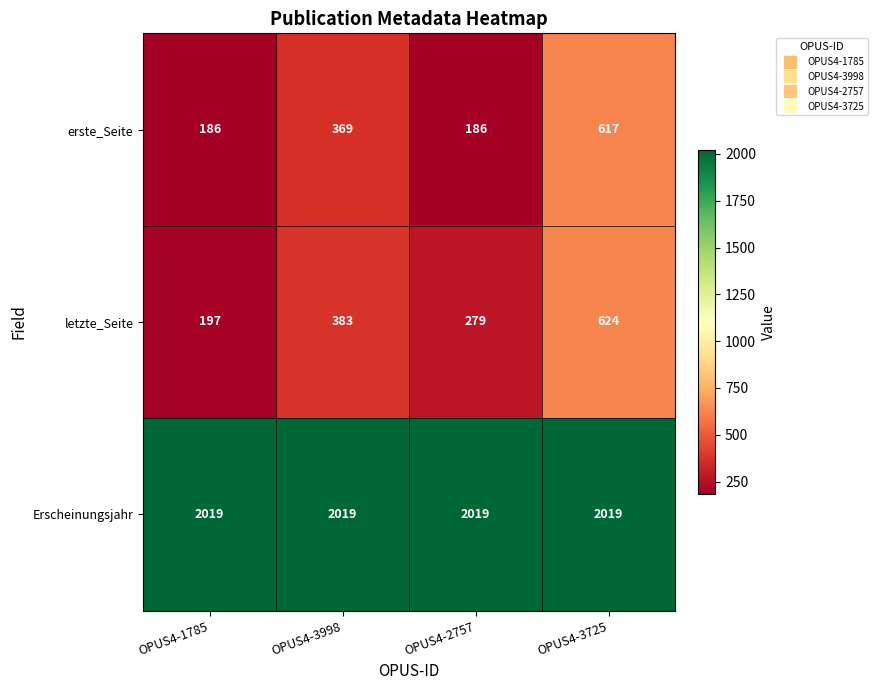

The letzte_Seite series shows 297 at OPUS4-1785. True or false?

False